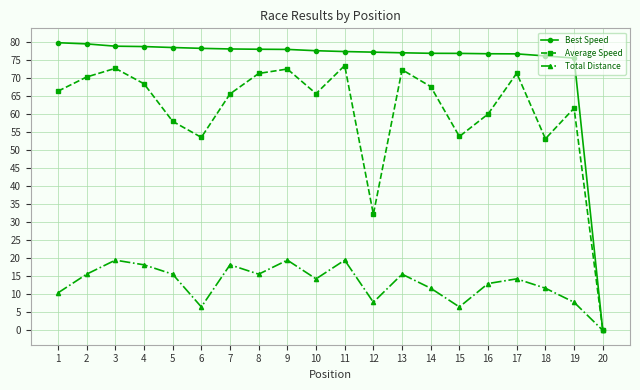

Which series changed the most between 3 and 17?

Total Distance